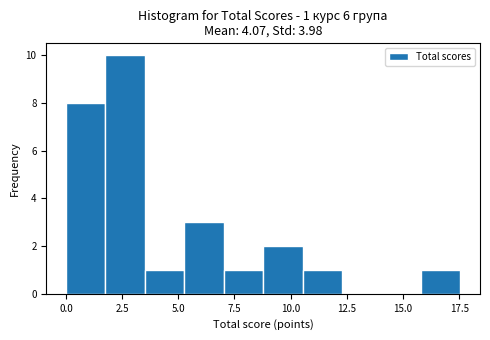

Read against the x-axis, roughly where is the centre of the tallest bar?

2.5